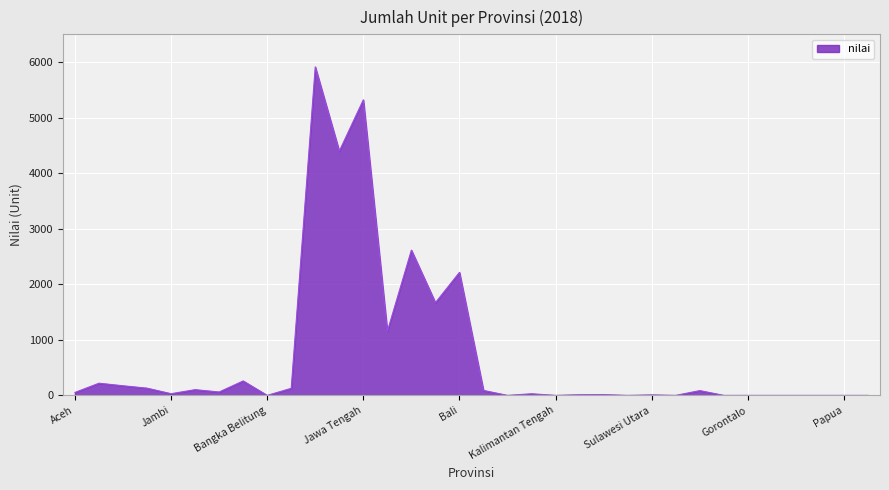

What is the greatest value displayed?

5914